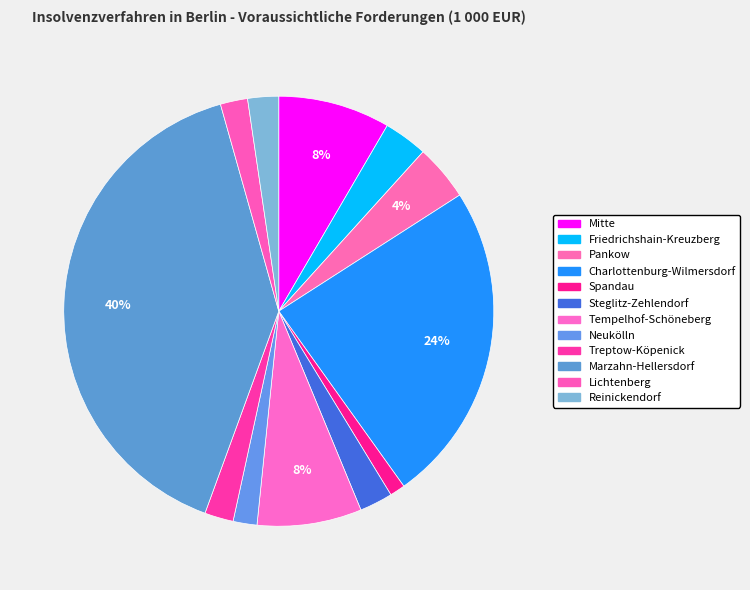

True or false: Tempelhof-Schöneberg accounts for 8% of the total.

True